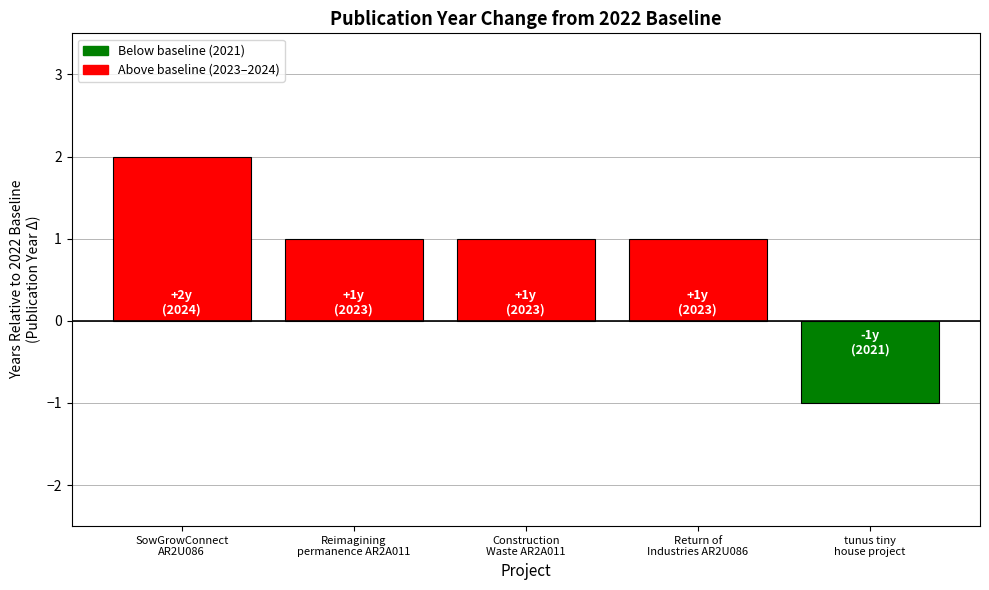

Count the values in the range 1 to 2.

4